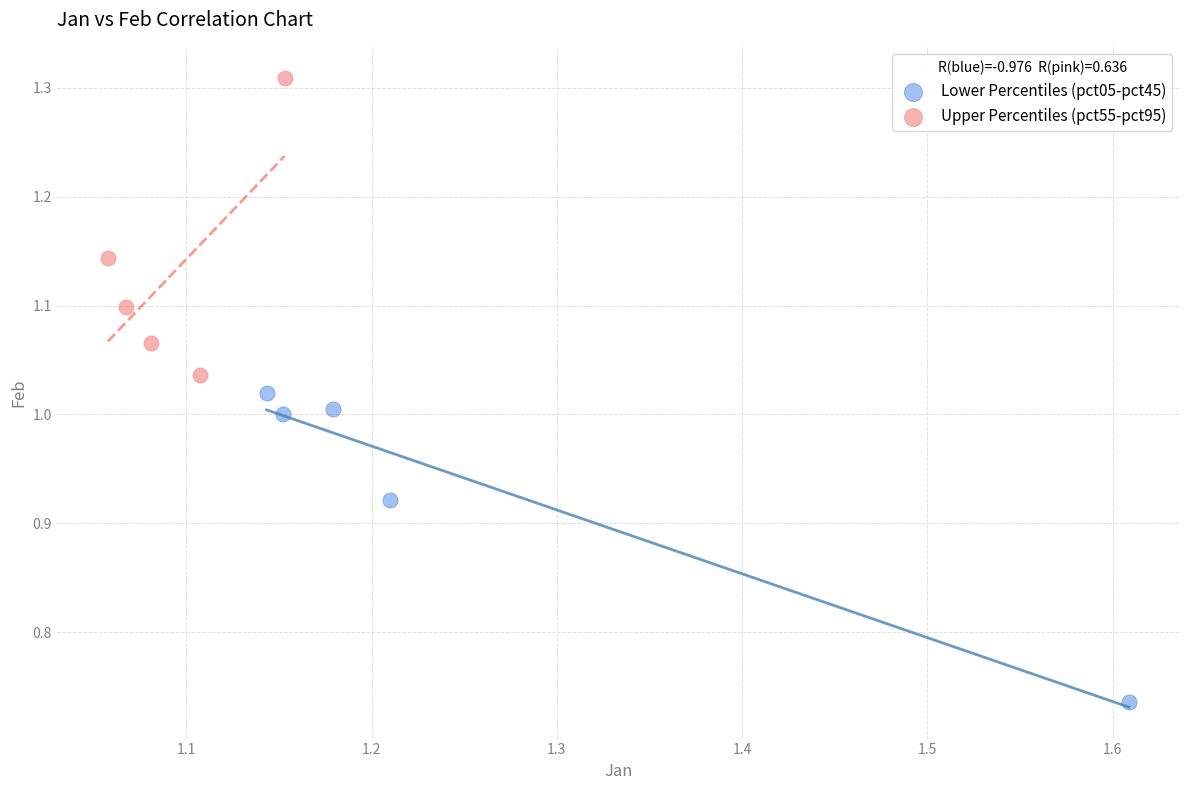

Which series has the widest spread of Y values?

Lower Percentiles (pct05-pct45)